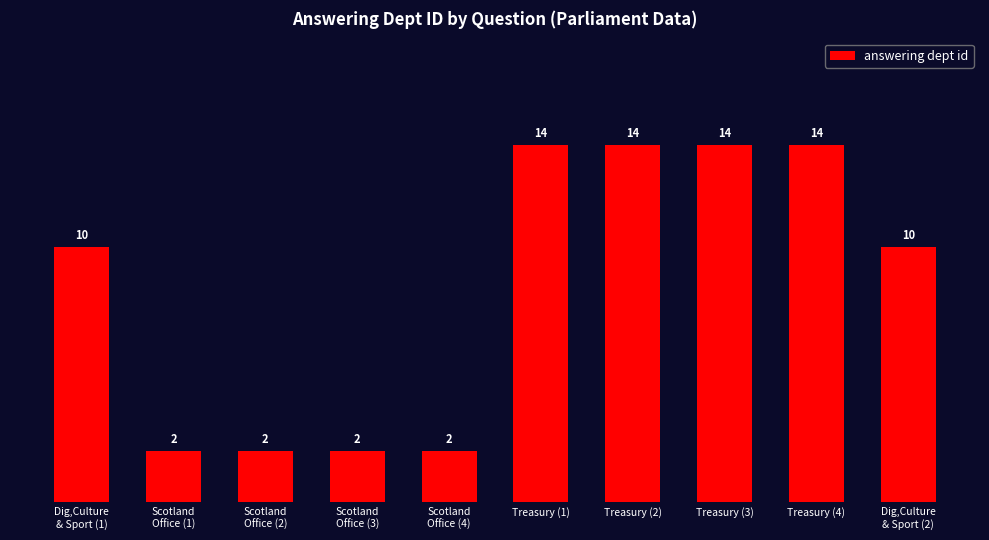

The chart shows a value of 3 at Scotland
Office (2). True or false?

False